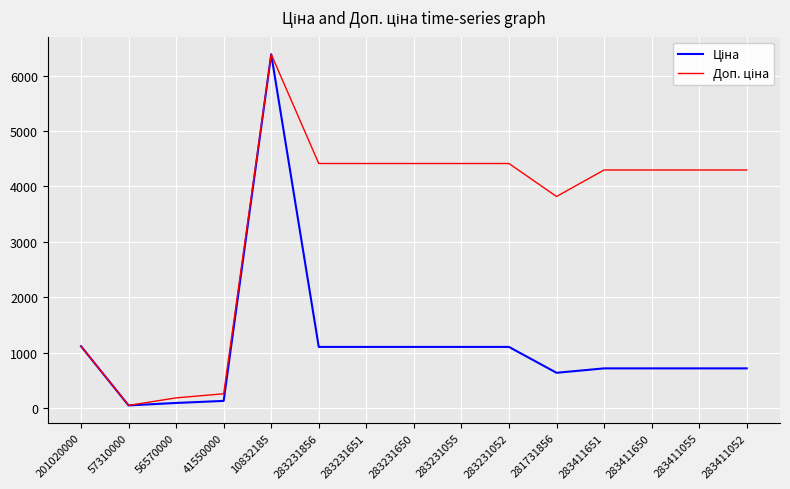

At which category is the sum across all series the highest?

10832185